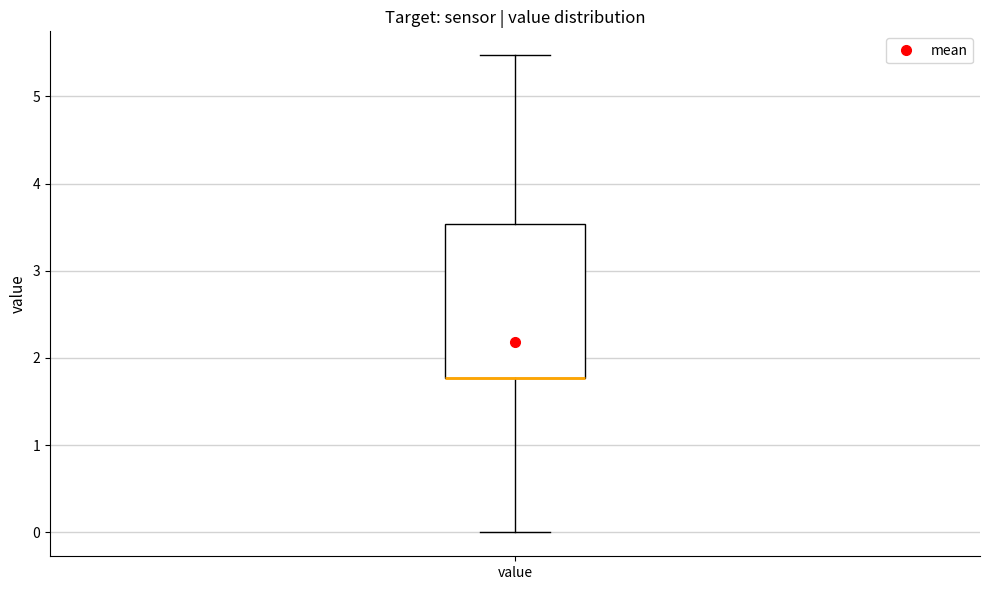

Where is the upper edge of the box for value on the y-axis? The values are not printed on the chart, so give them approximately, as read against the axis.

3.5